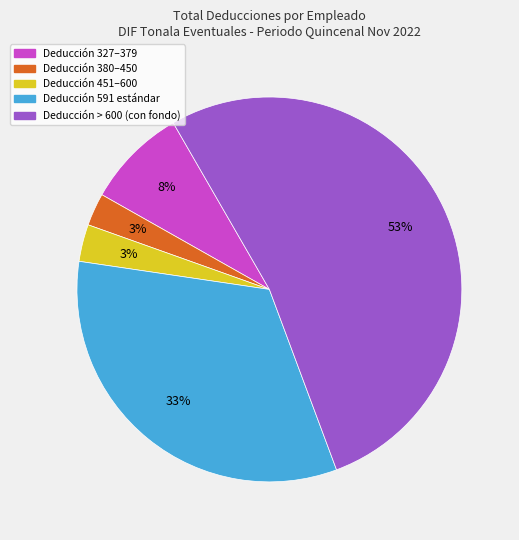

Is there a majority slice in this chart?

Yes